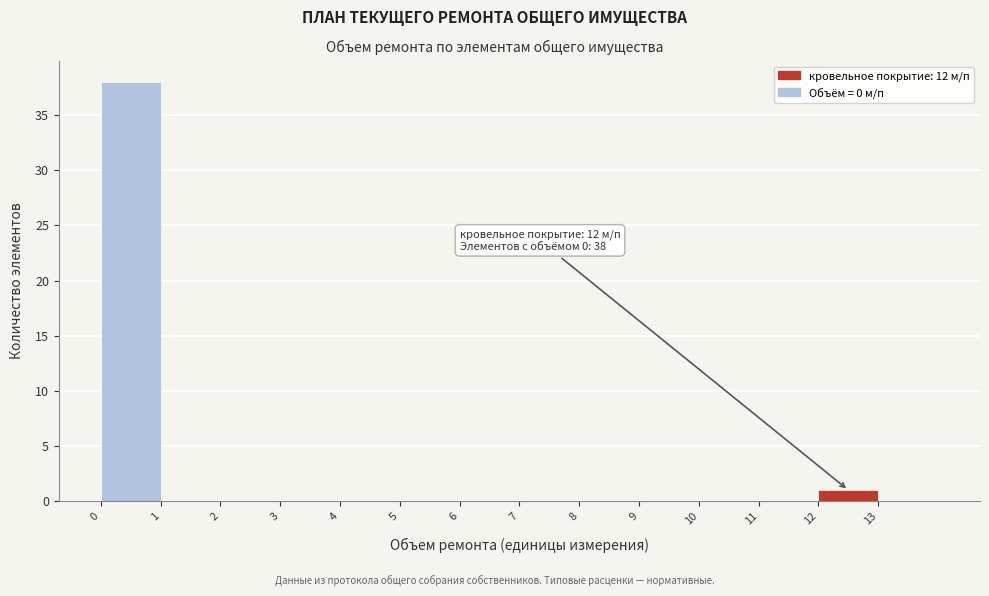

Which range on the x-axis has the tallest bar?

0 to 1